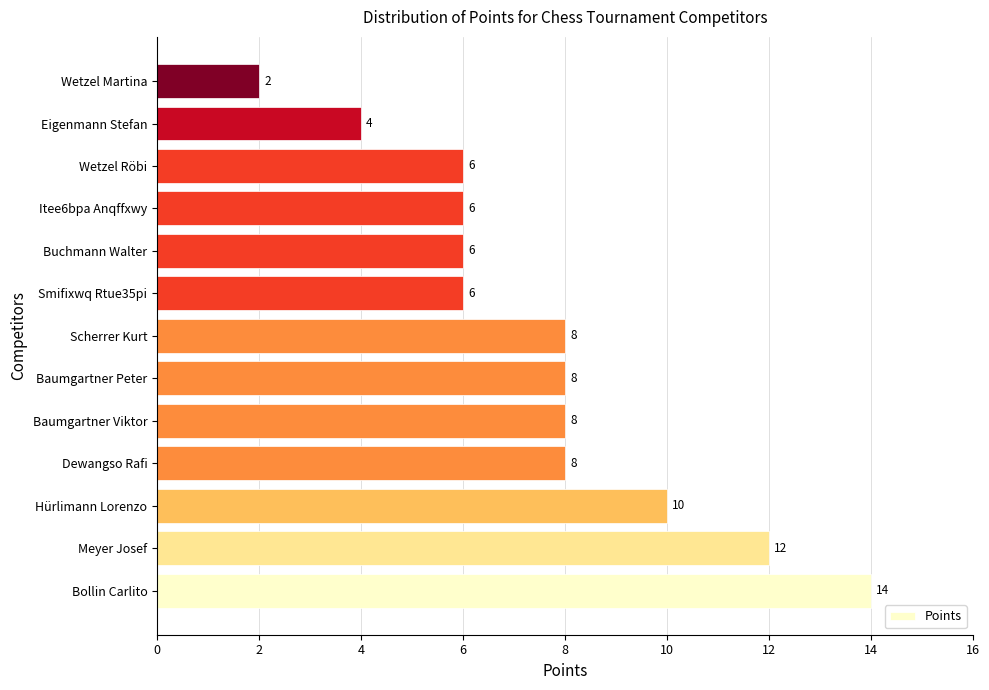

Are the bars horizontal?

Yes